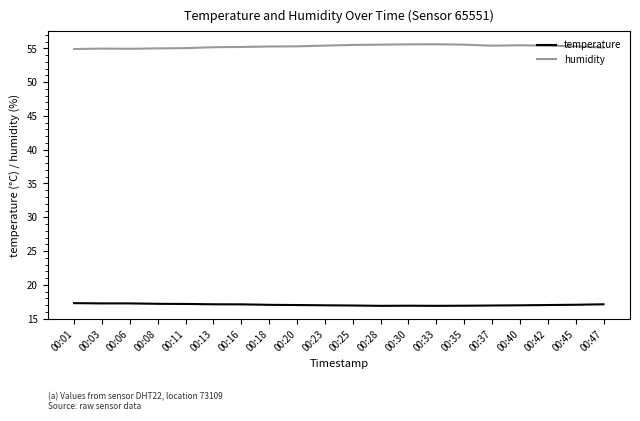

Does the chart have visible grid lines?

No